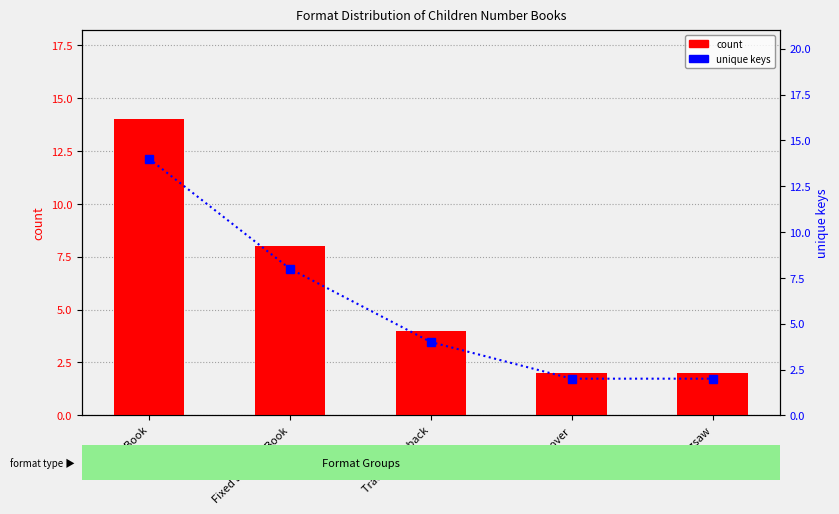

Reading left to right, what are all the values shown in this chart?

count: 14	8	4	2	2
unique keys: 14	8	4	2	2